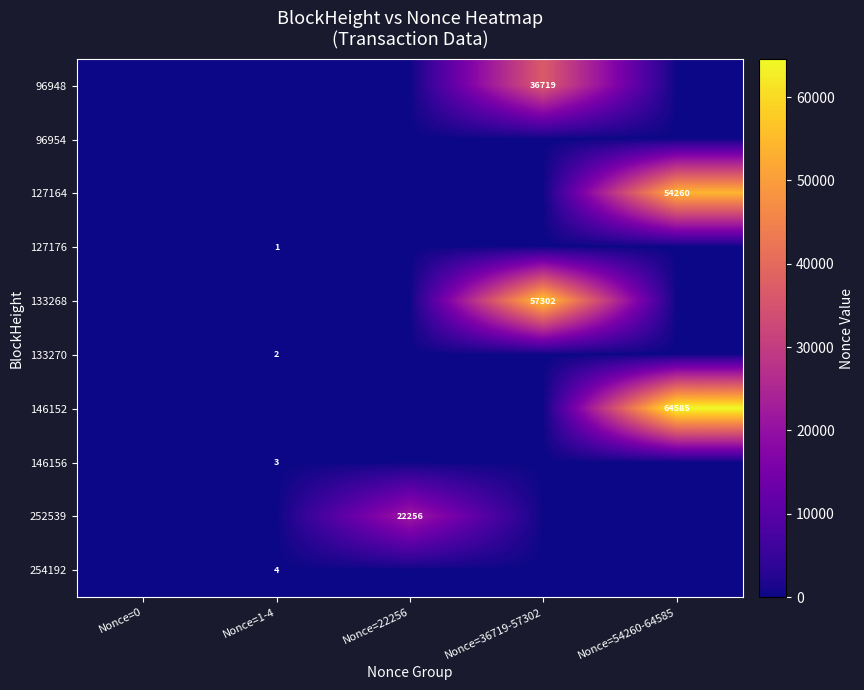

Is it true that 133268 equals 84783 at Nonce=36719-57302?

False